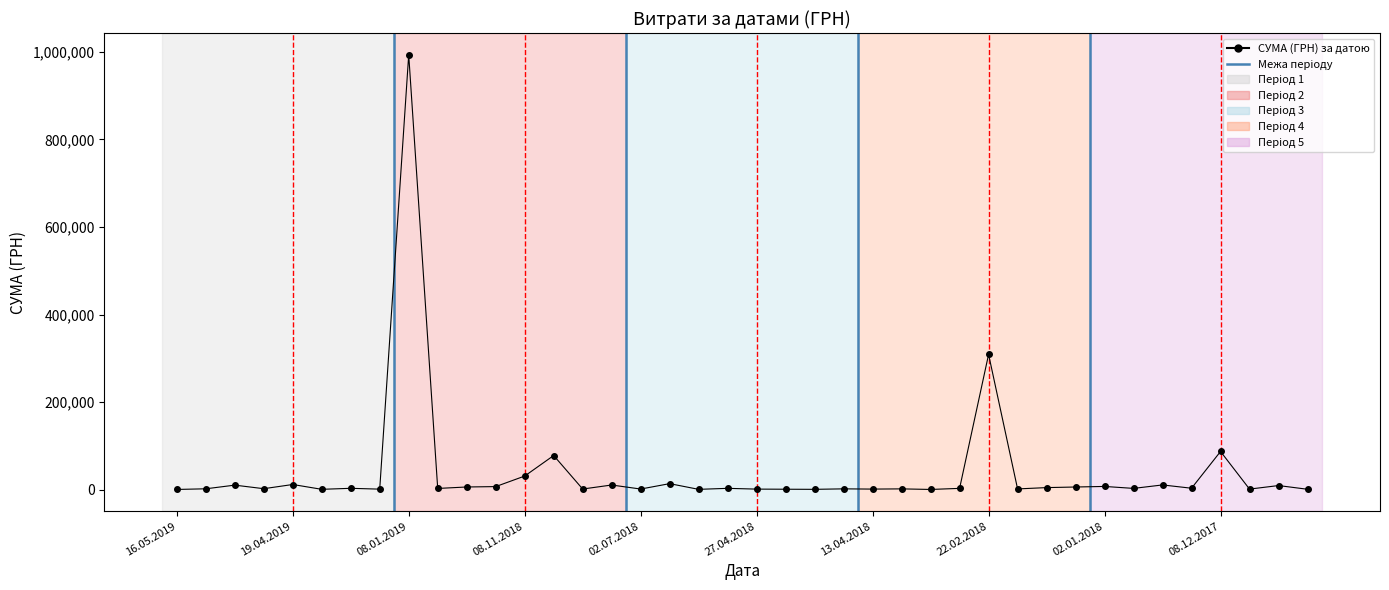

What is the sum of all values?

1631583.5